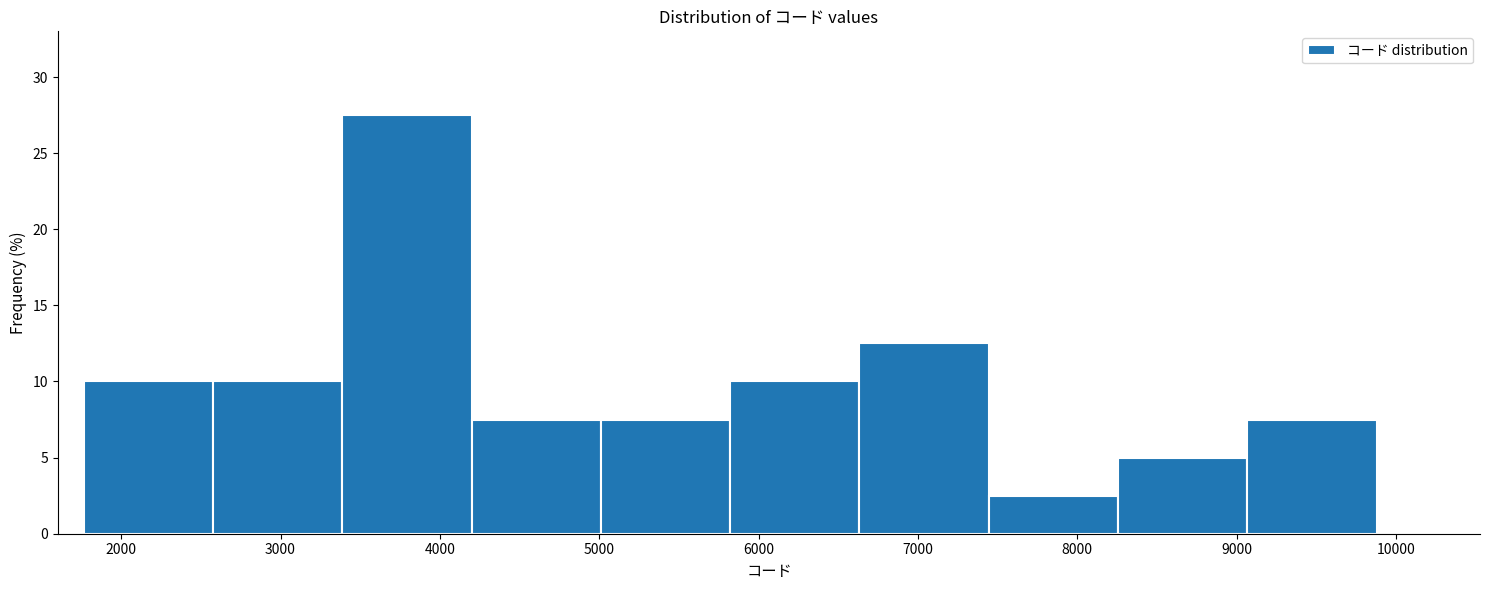

Which range on the x-axis has the tallest bar?

3400 to 4200